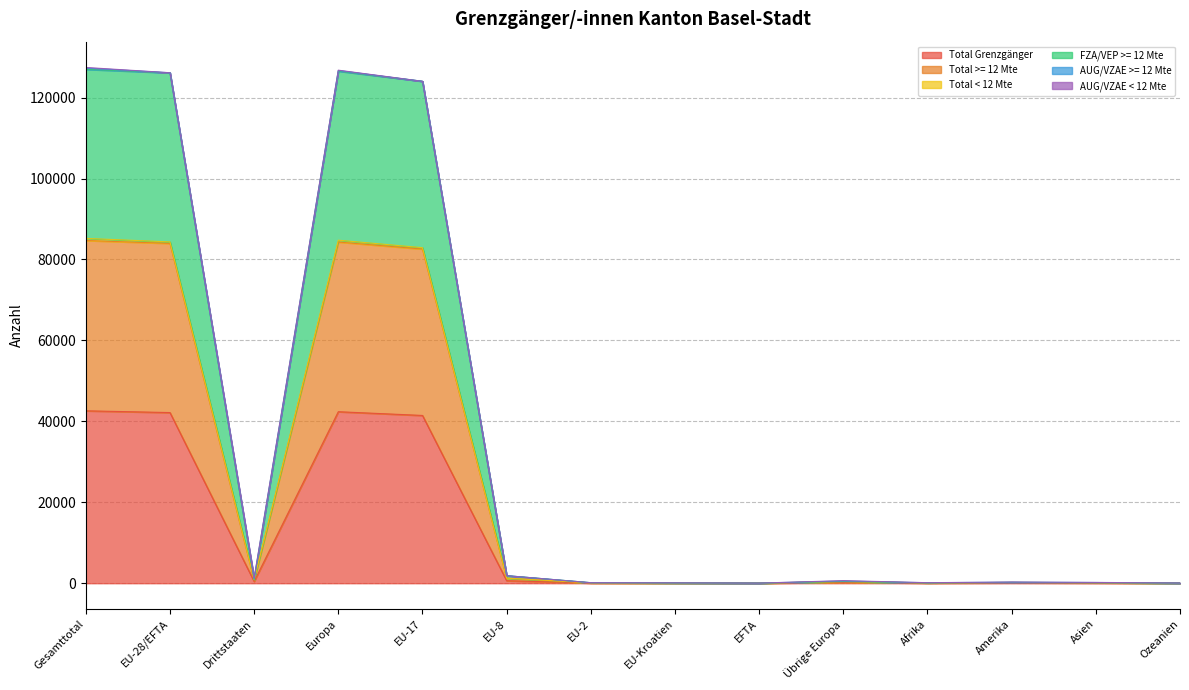

Is it true that Total Grenzgänger equals 17 at EFTA?

False